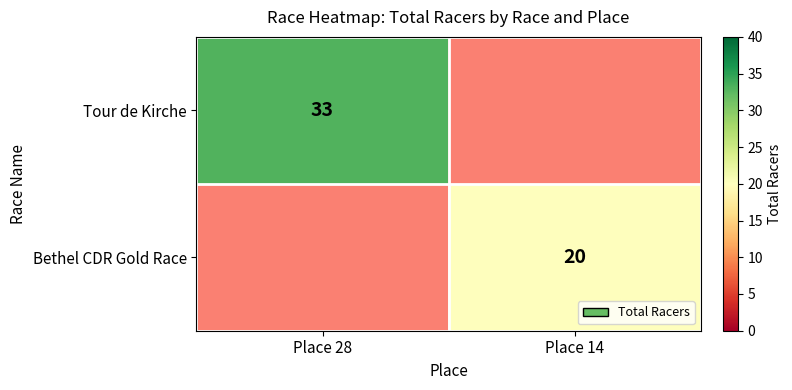

True or false: Tour de Kirche has a value of 46 at Place 28.

False